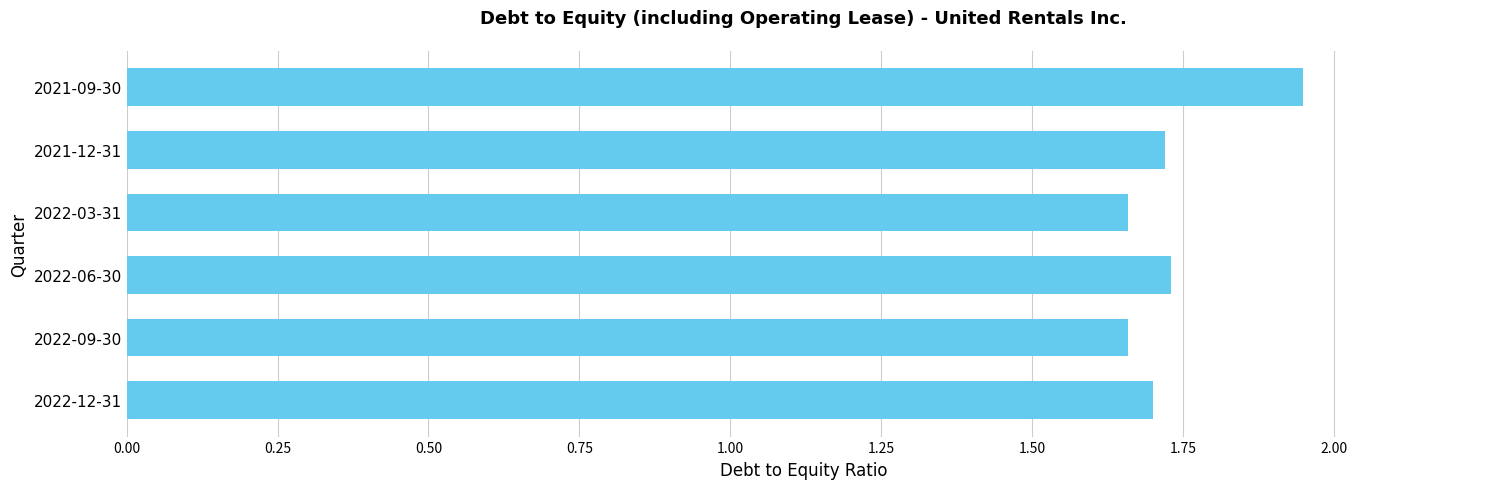

What is the sum of all values?

10.4